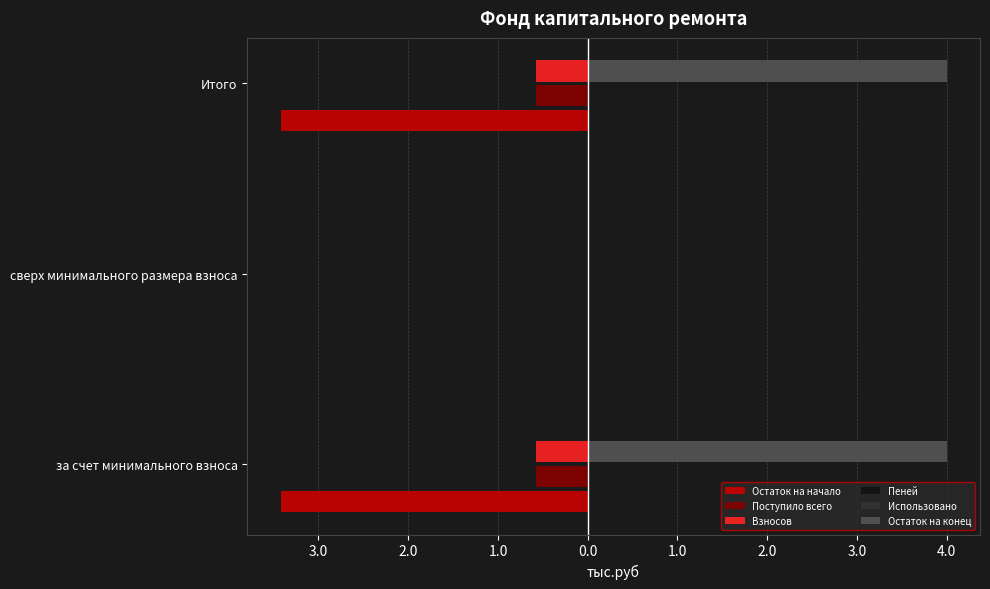

Count the number of data series in this chart.

6